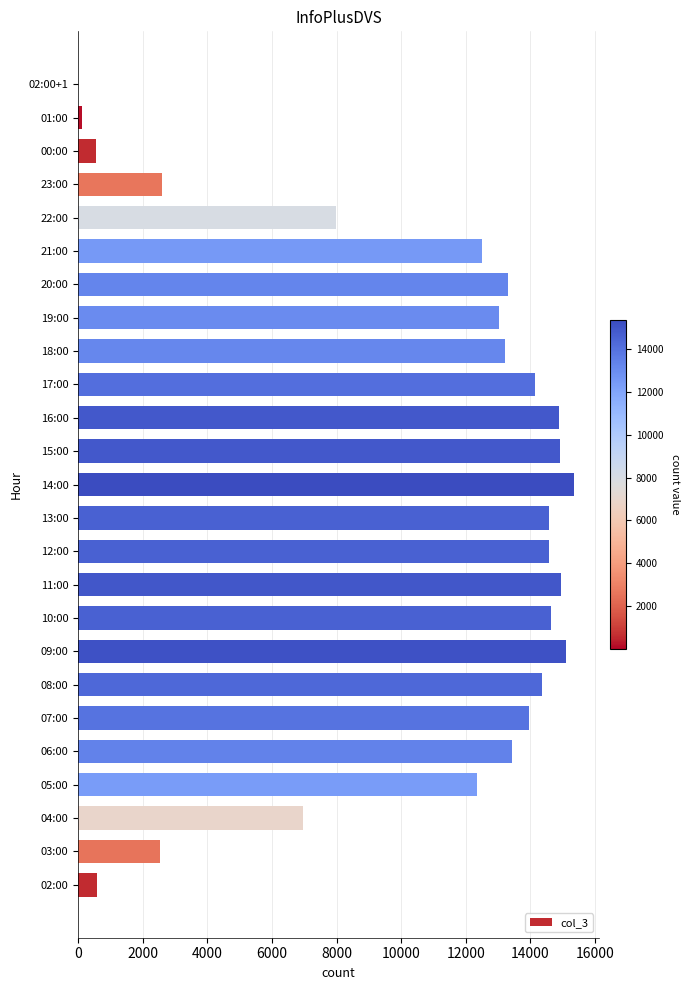

At which label is the value closest to 7675?

22:00